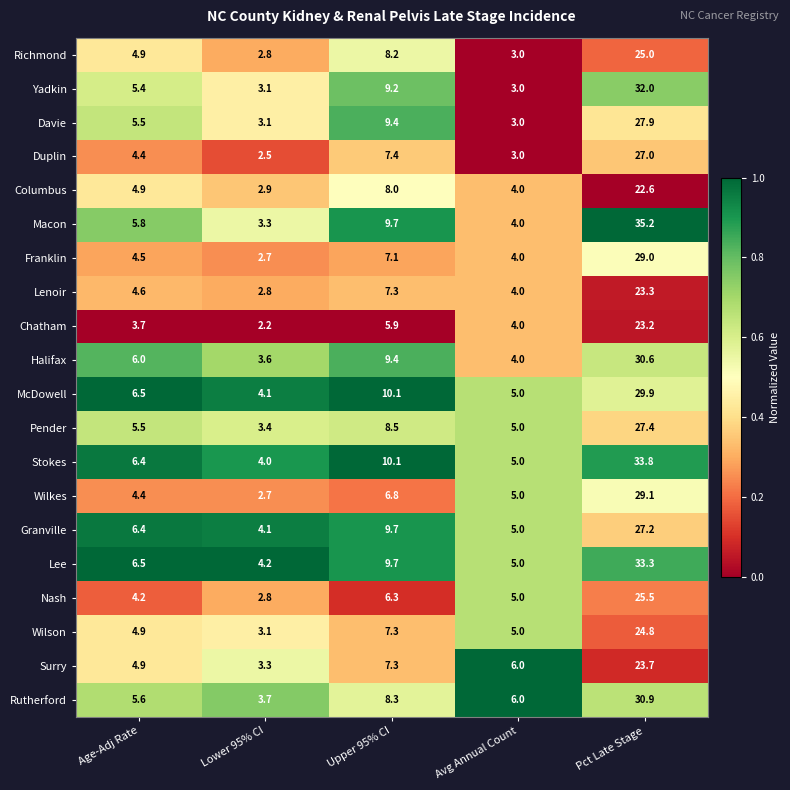

Rank the series by their maximum value, from lowest to highest.

Columbus, Chatham, Lenoir, Surry, Wilson, Richmond, Nash, Duplin, Granville, Pender, Davie, Franklin, Wilkes, McDowell, Halifax, Rutherford, Yadkin, Lee, Stokes, Macon